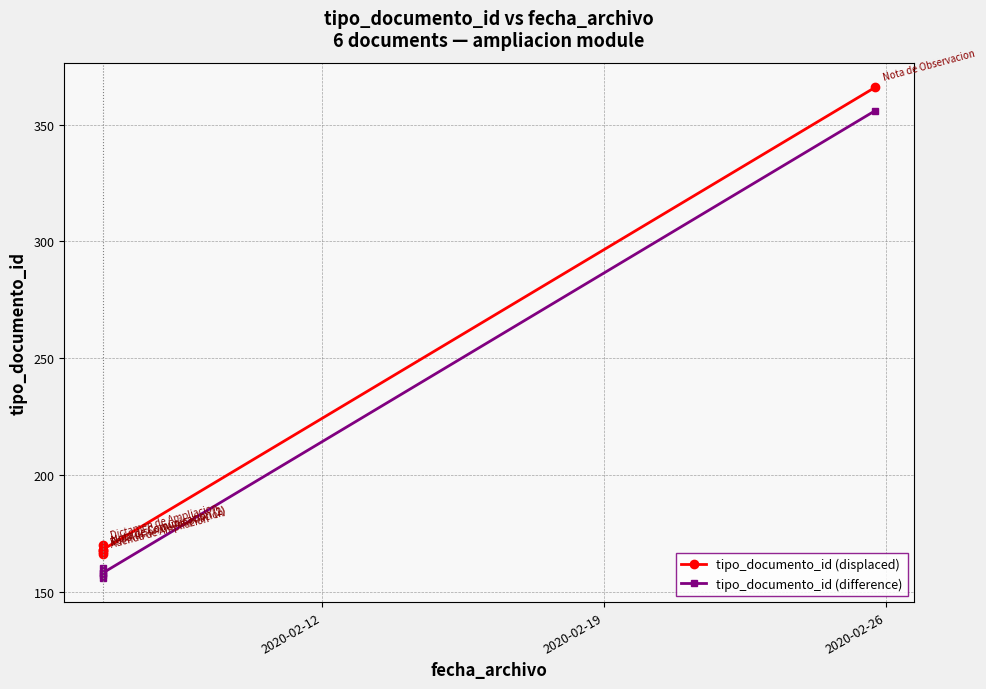

True or false: tipo_documento_id (difference) has a value of 225 at 2020-02-19.

False